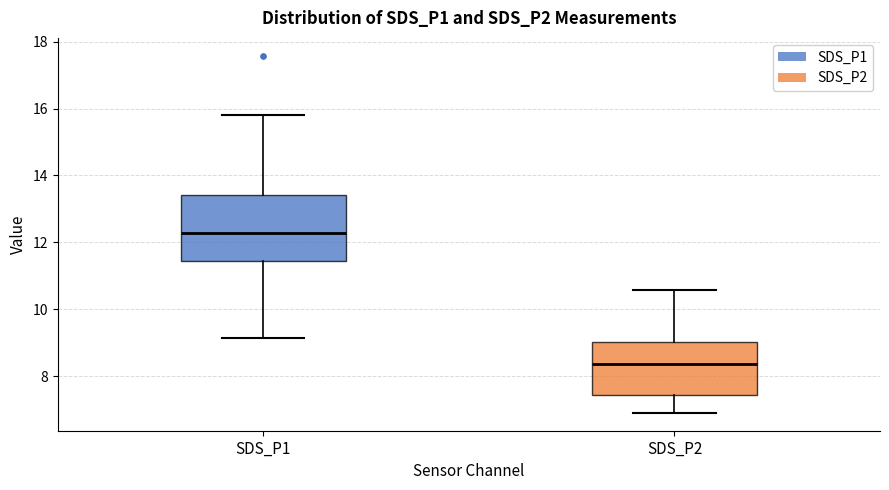

Which box is the tallest, from its lower edge to its upper edge?

SDS_P1